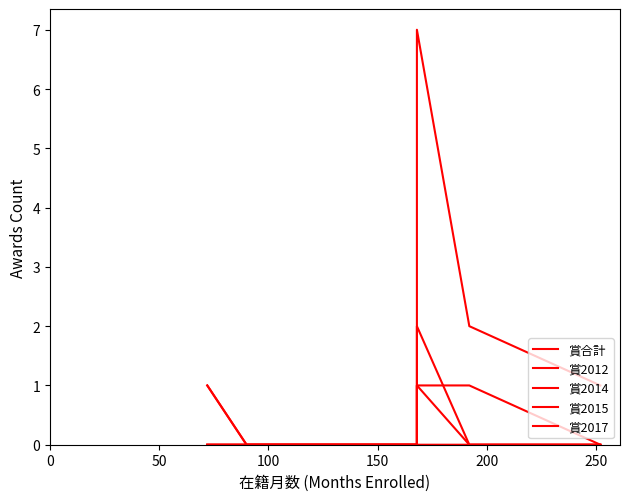

The value of 賞2014 at 0 is -1. True or false?

False